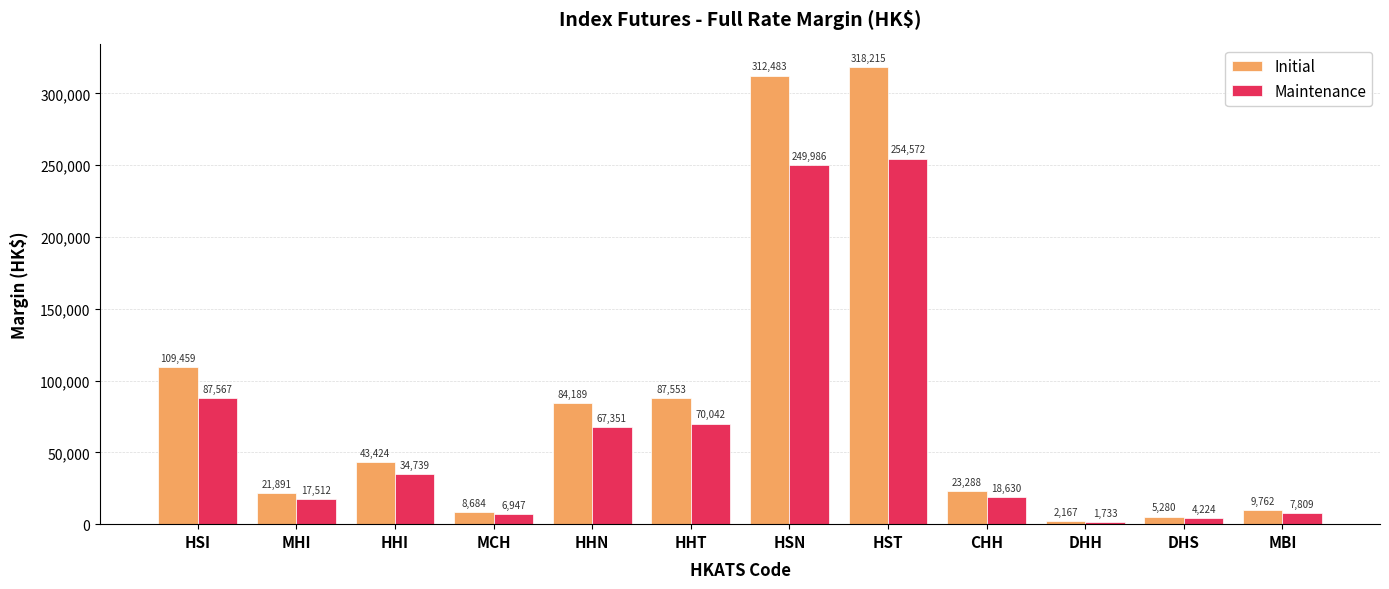

What is the sum of all Maintenance values?

821112